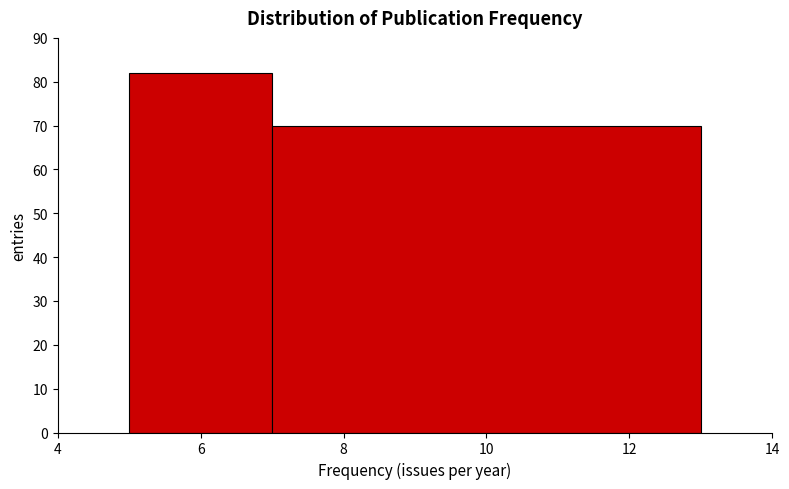

Reading left to right, transcribe this chart: for each bar, give the range it covers on the x-axis and its height. The values are not printed on the chart, so give them approximately, as read against the axis.

5 to 7: 82
7 to 13: 70